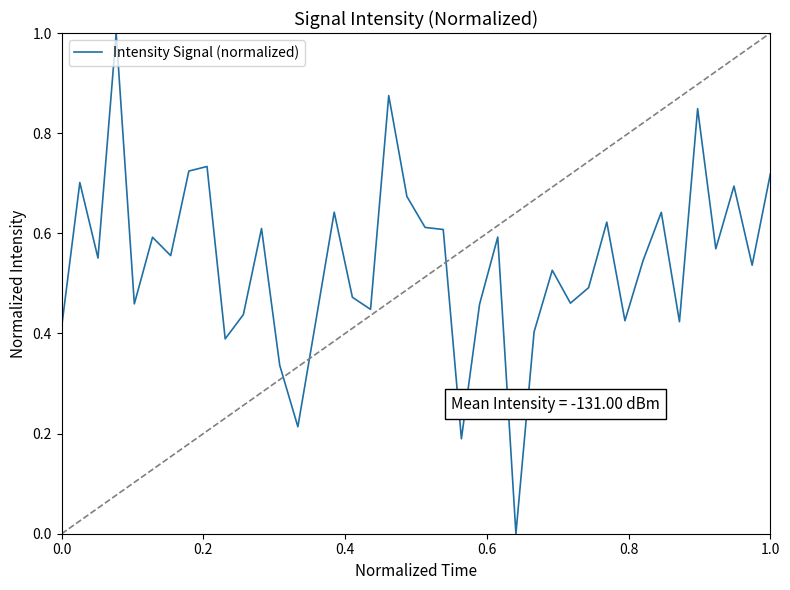

Count the number of categories in the chart.

40